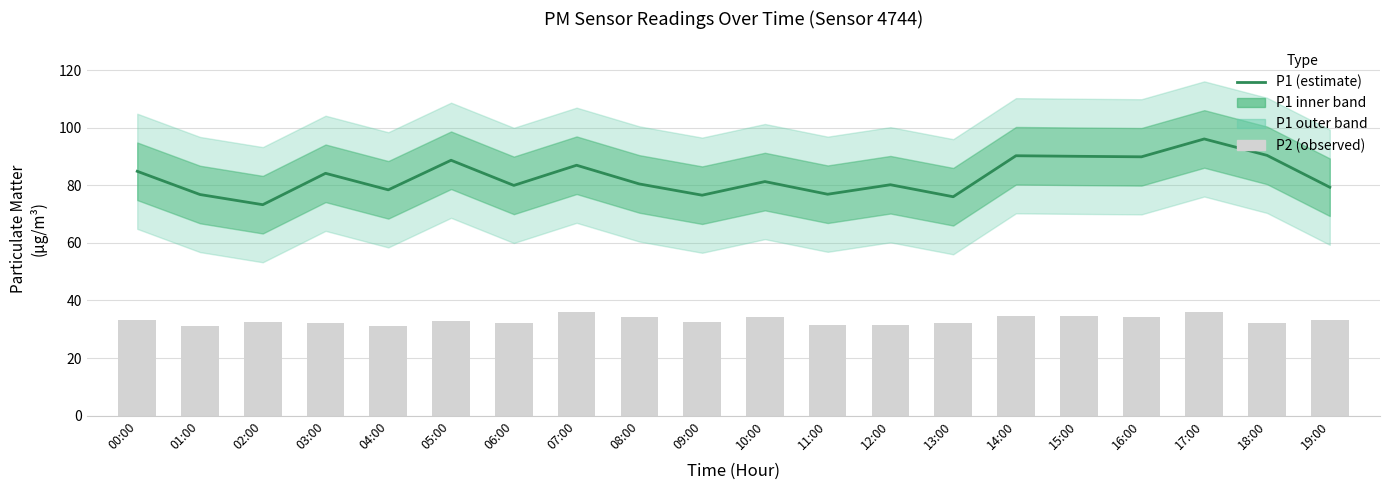

Which has a higher value, 11:00 or 04:00?

04:00